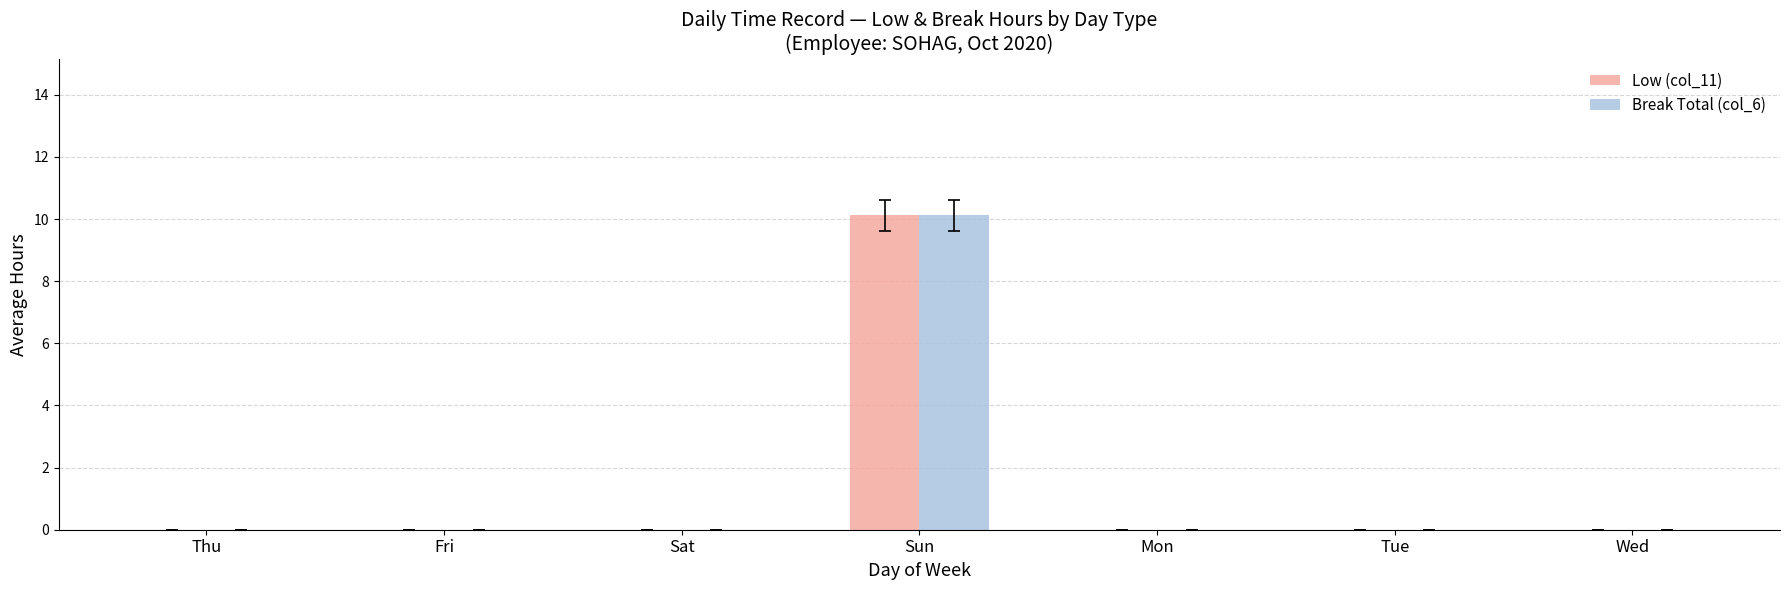

What is the maximum value for Low (col_11)?

10.1